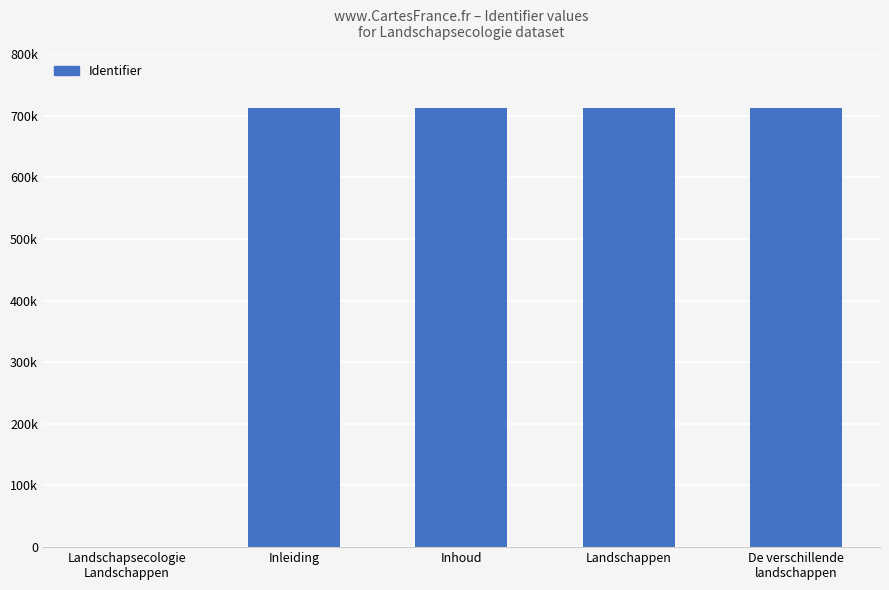

What is the label of the 2nd bar from the left?

Inleiding